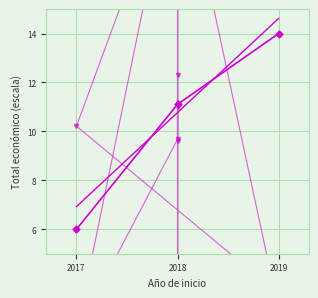

Reading left to right, transcribe all the data shown in this chart.

2019=35.9	2018=29.4	2018=1.7	2018=1.7	2018=21.4	2017=10.2	2019=3.4	2019=2.7	2018=21.9	2017=1.8	2018=9.7	2018=12.3	2018=9.6	2018=11.0	2018=1.7	2018=1.8